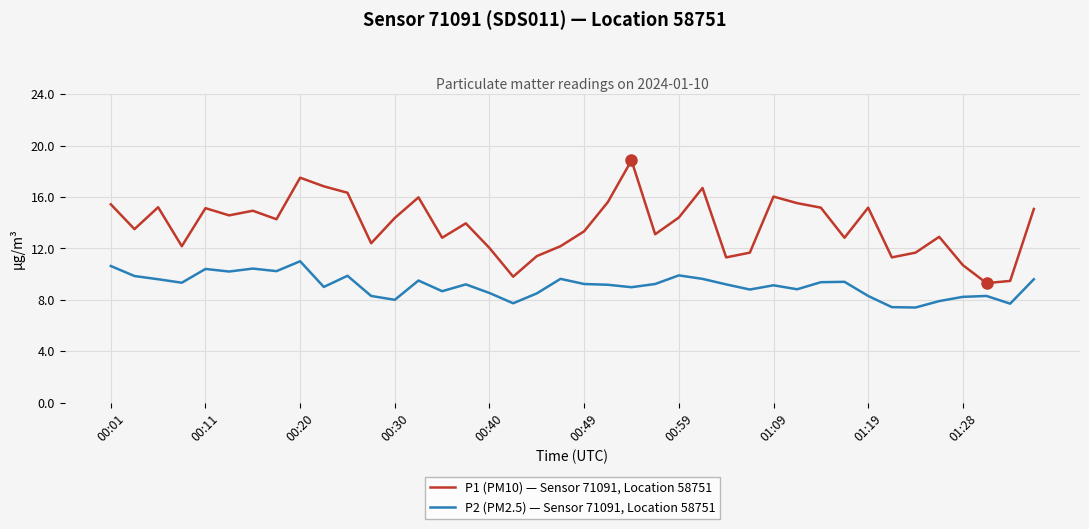

What is the smallest value displayed?

7.4